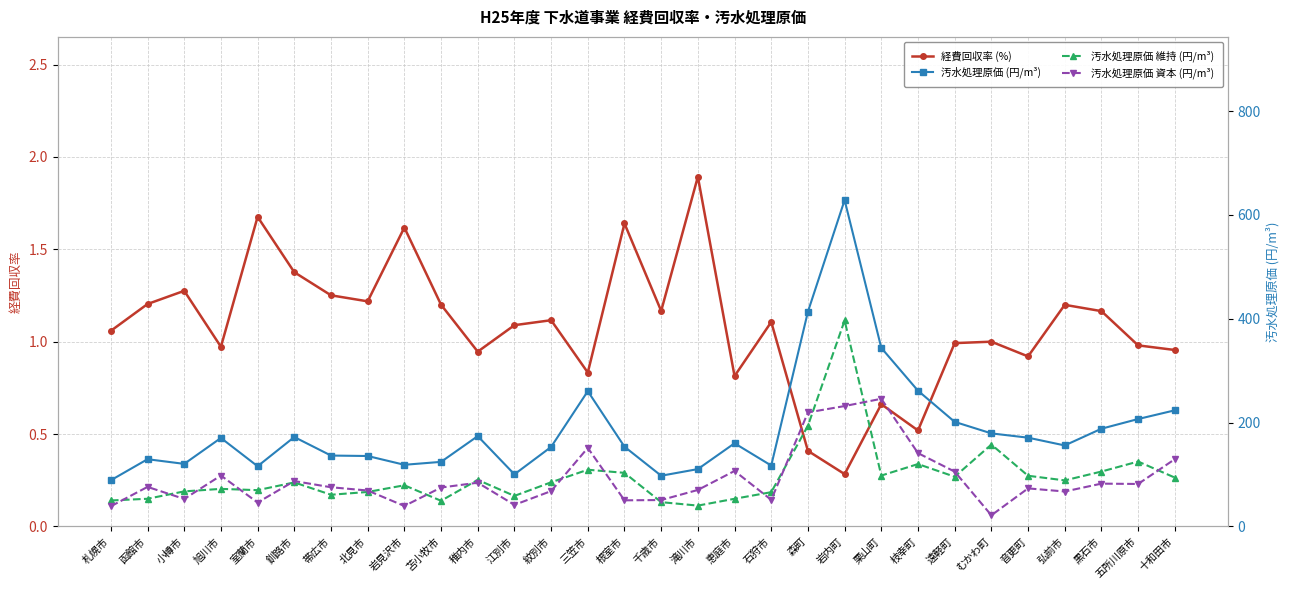

Where do 汚水処理原価 資本 (円/m³) and 汚水処理原価 維持 (円/m³) first cross each other?

札幌市 and 函館市